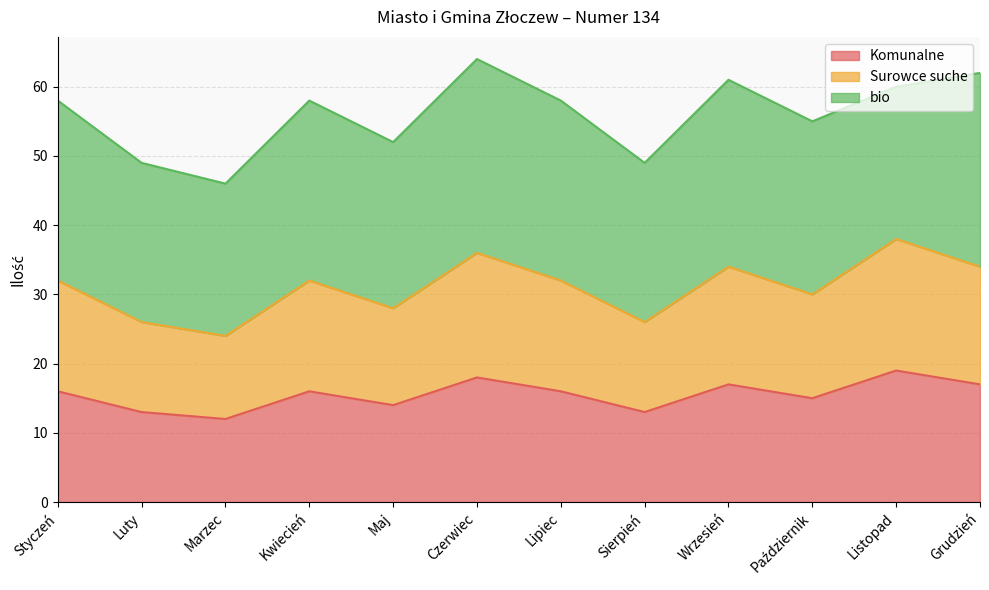

What is the label of the 8th point from the right?

Maj